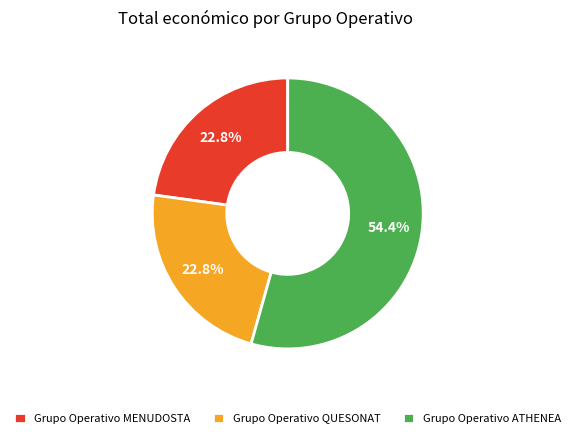

To the nearest percent, what portion does Grupo Operativo ATHENEA represent?

54%